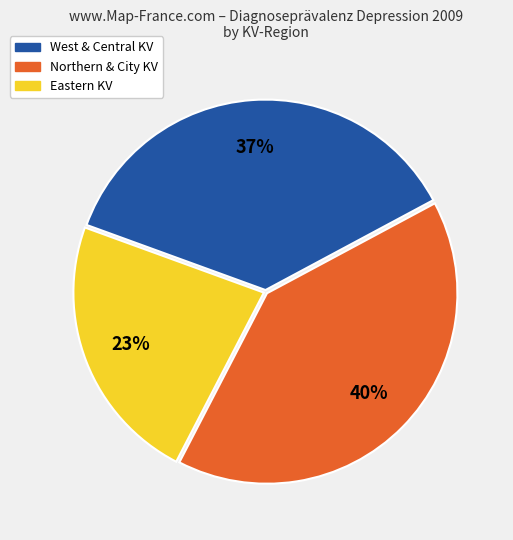

Is there a majority slice in this chart?

No